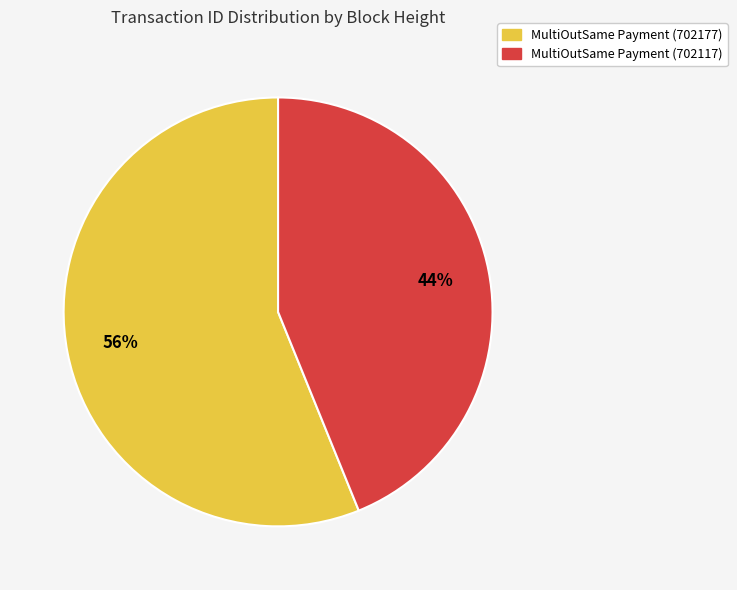

Rank the categories by value from highest to lowest.

MultiOutSame Payment (702177), MultiOutSame Payment (702117)